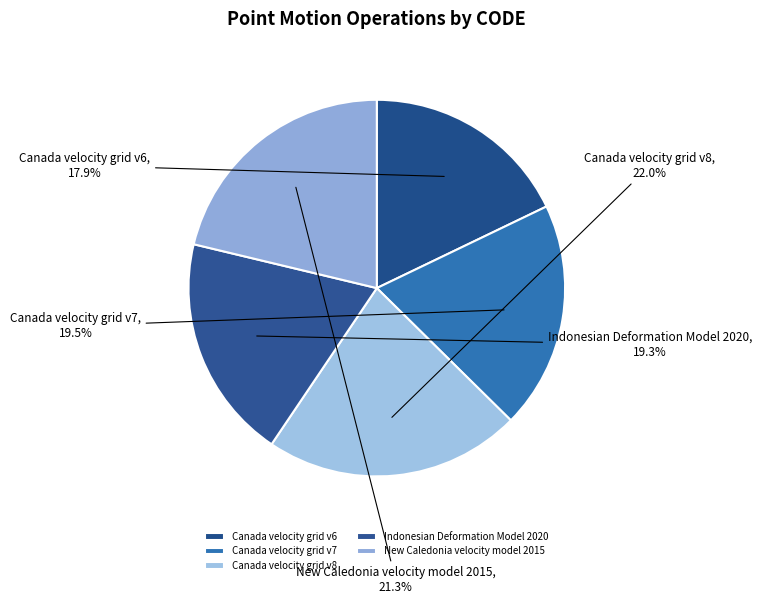

True or false: New Caledonia velocity model 2015 accounts for 14% of the total.

False